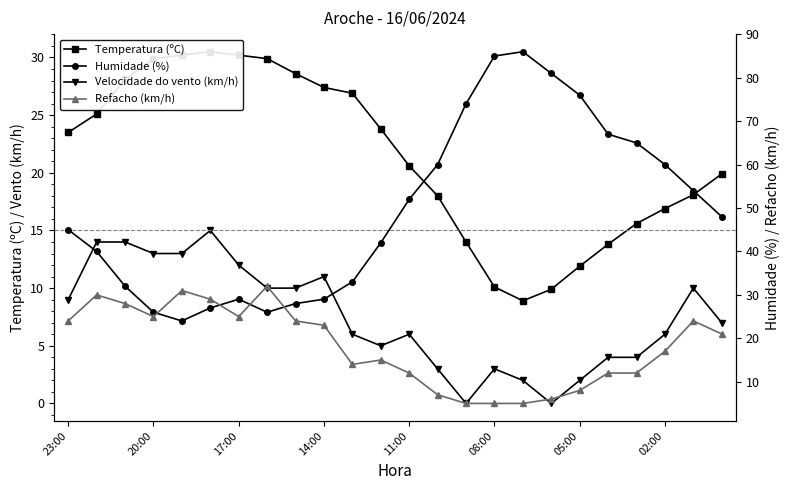

What position from the right is 10?

14